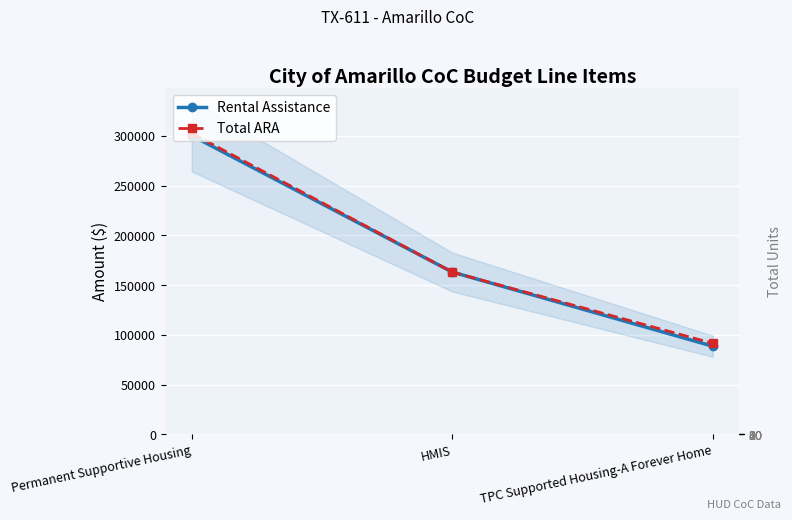

What is the difference between the Total ARA values at Permanent Supportive Housing and TPC Supported Housing-A Forever Home?

211090